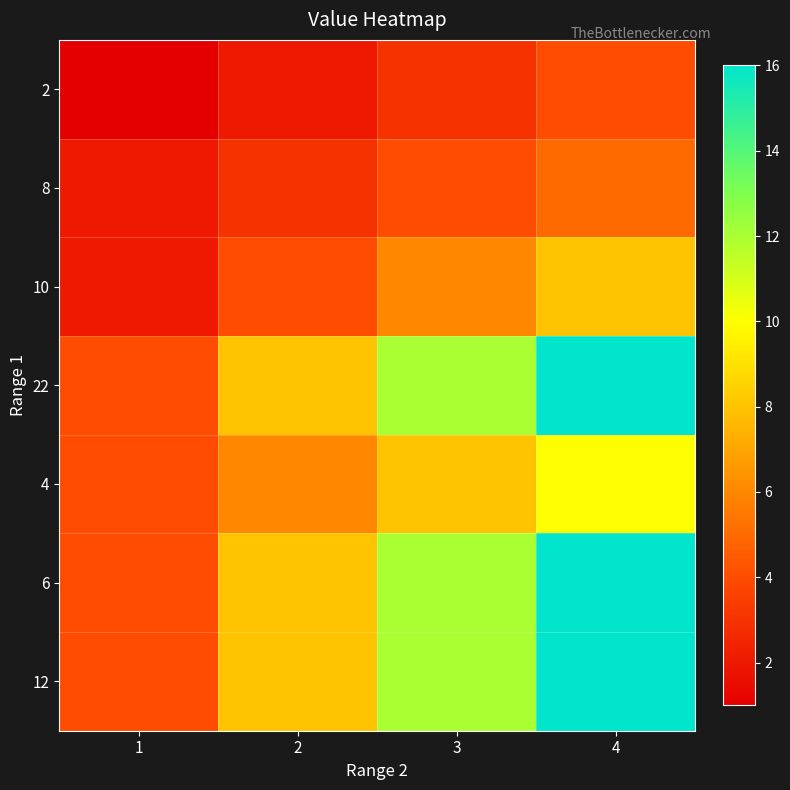

What is the smallest value displayed?

1